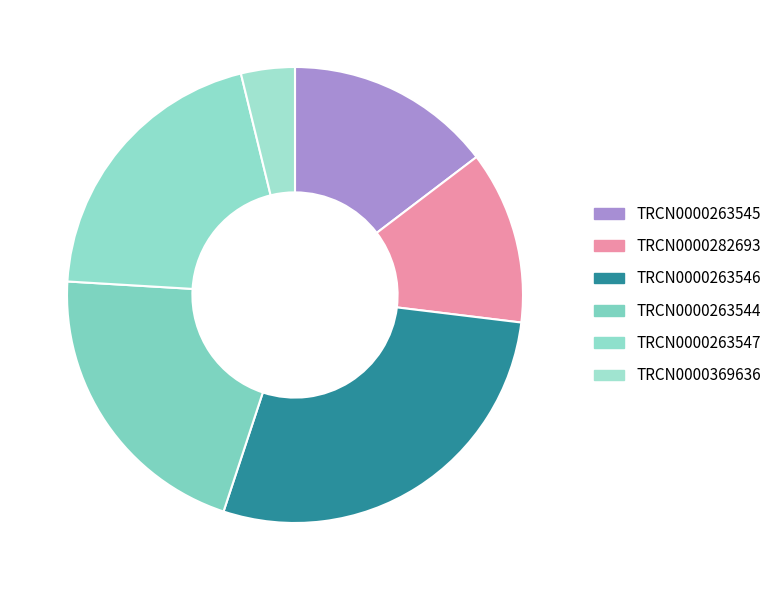

The TRCN0000263546 slice represents 28% of the pie. True or false?

True